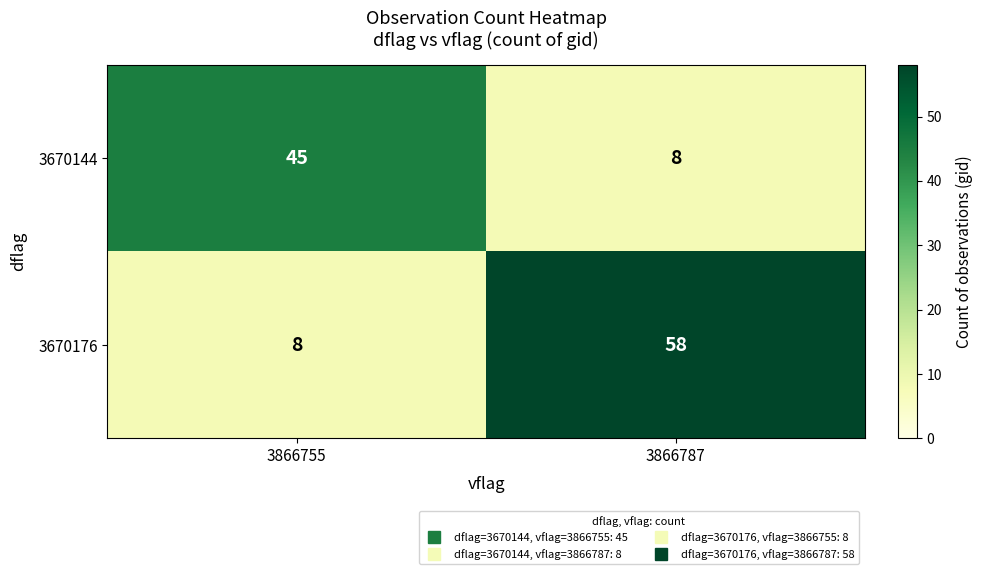

What is the highest value of the 3670144 series?

45